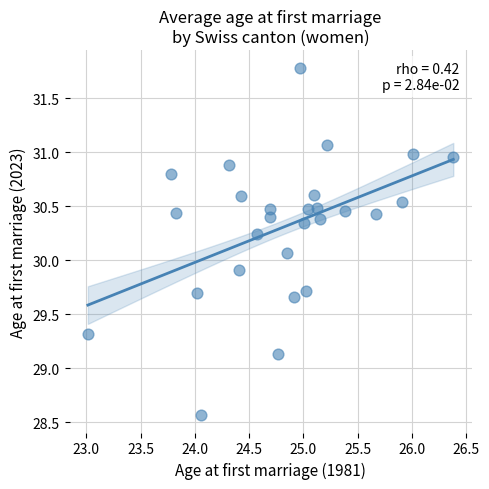

What is the range of X values (max minus min)?

3.4